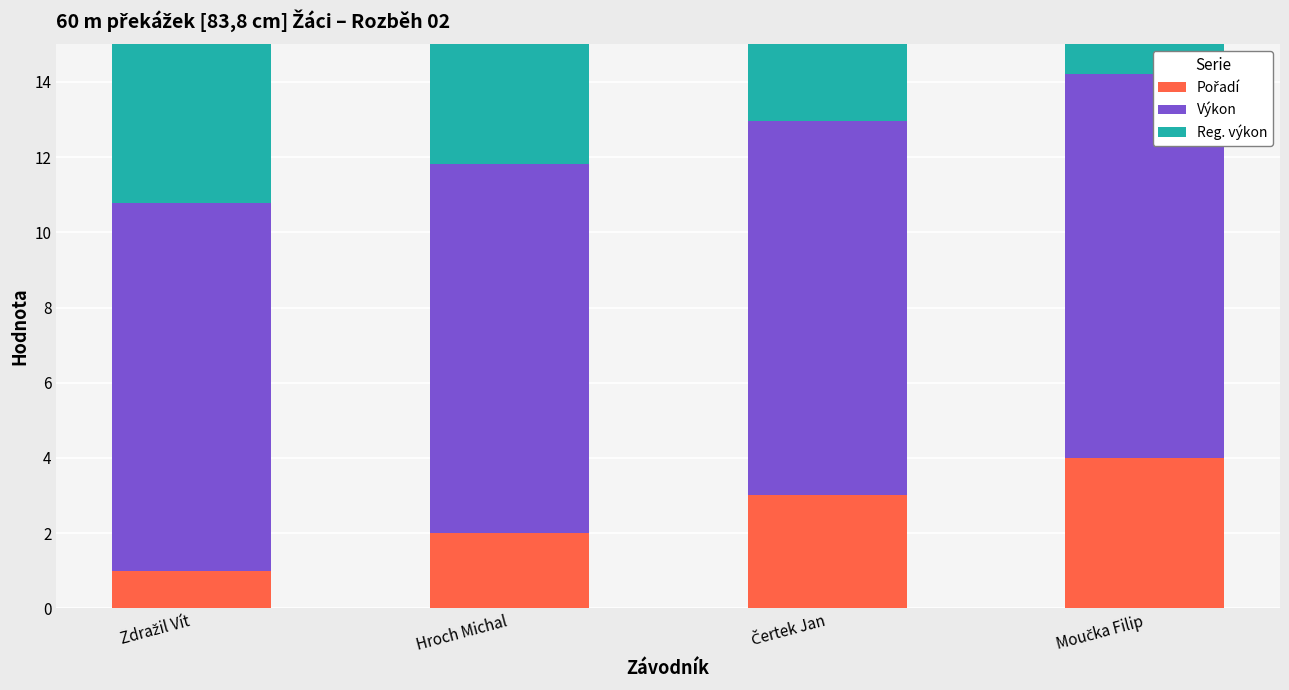

What position from the right is Zdražil Vít?

4